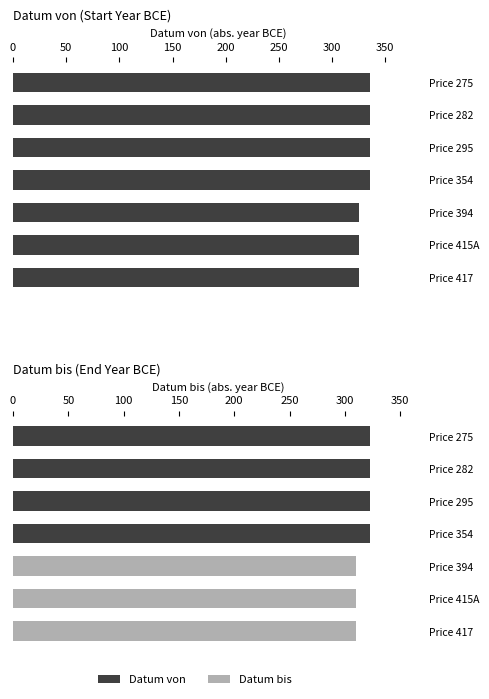

How many groups of bars are there?

7